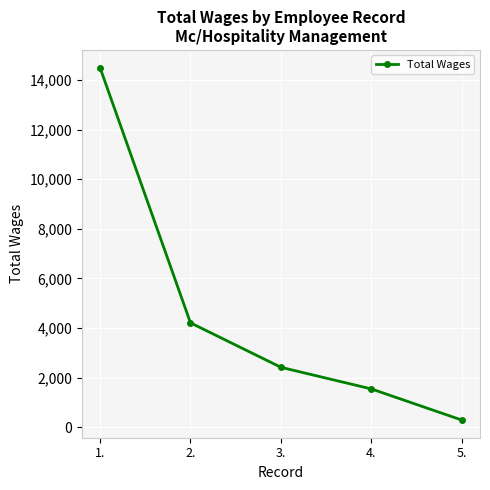

True or false: there are more than 2 points higher than both neighbors.

False